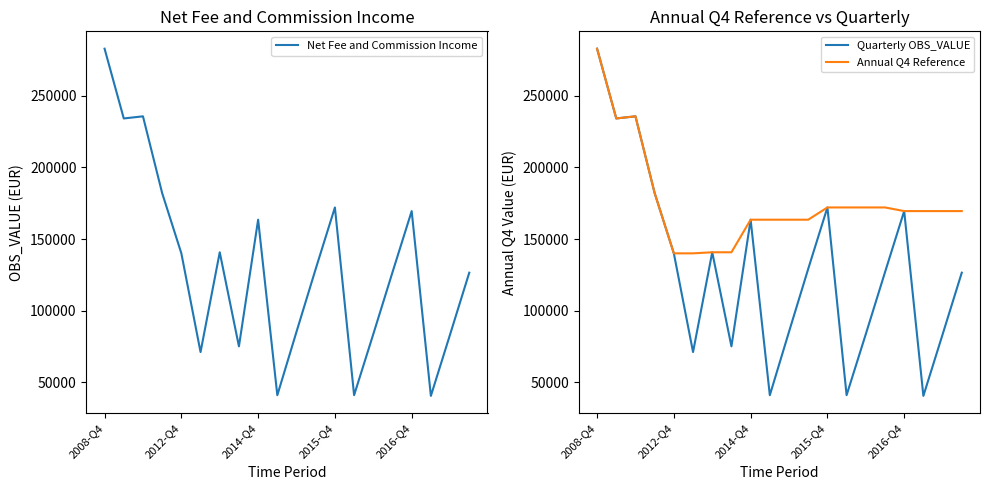

Between 9 and 14, which series saw the biggest shift?

Net Fee and Commission Income